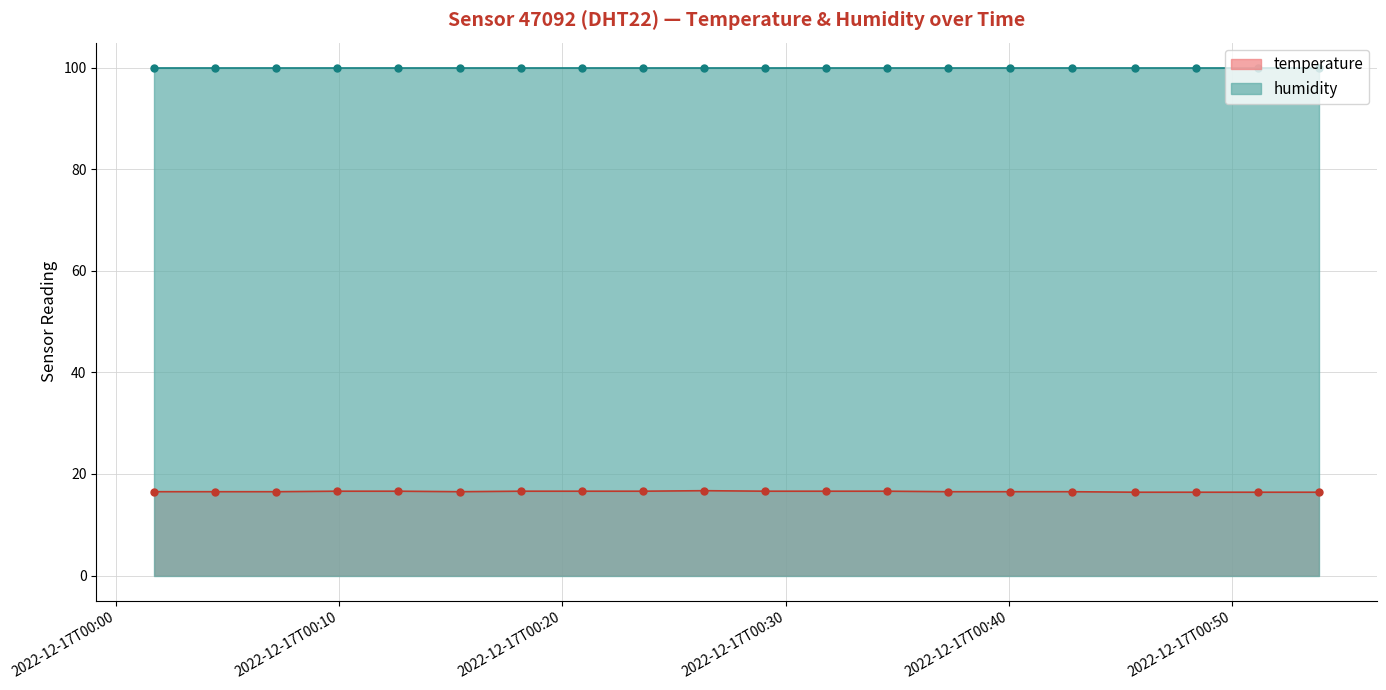

What is the value of the 18th point from the left?

16.4